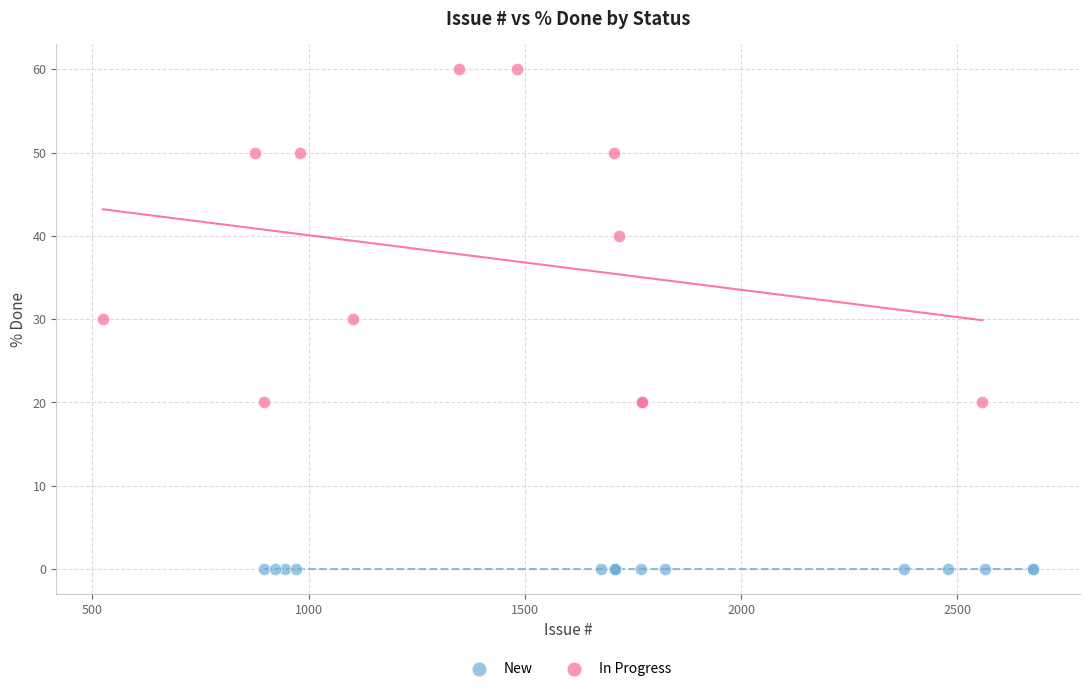

Which series reaches the maximum Y coordinate?

In Progress